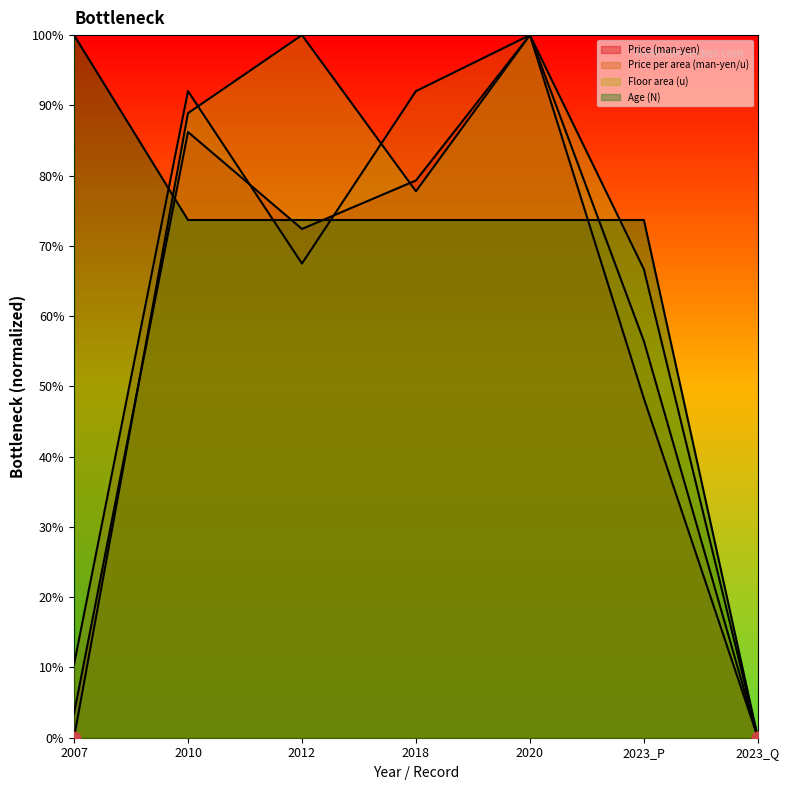

Which series has the largest Y range (max minus min)?

Price (man-yen)